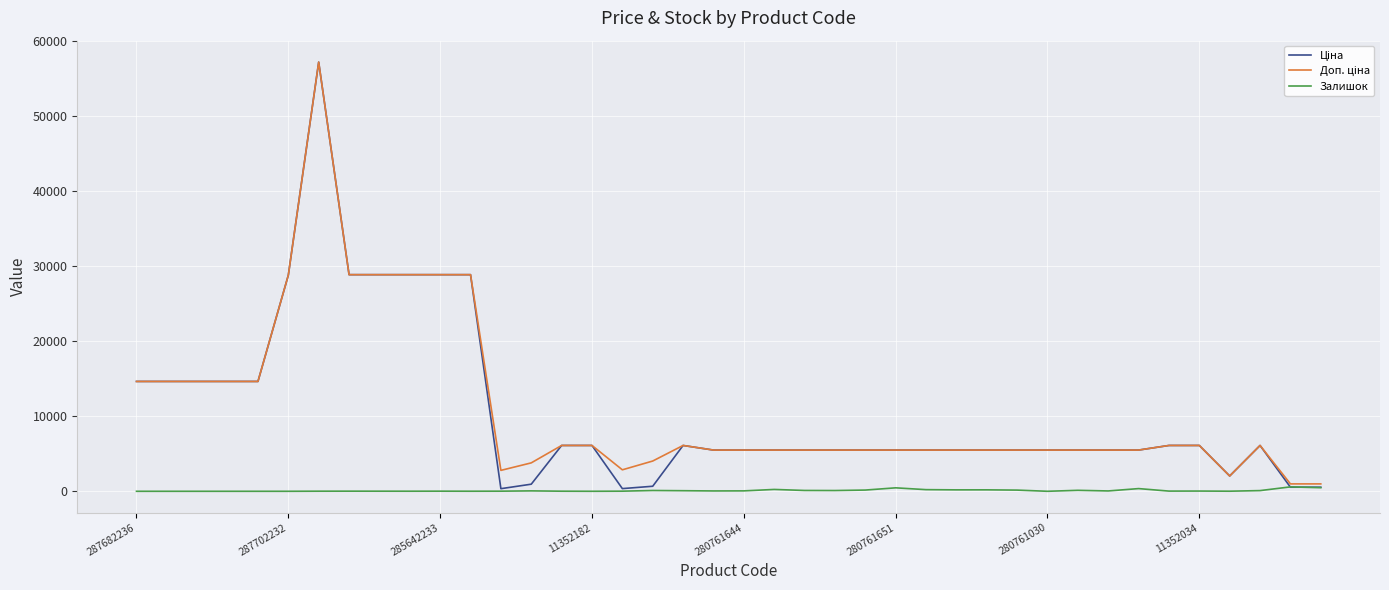

What is the difference between the second highest and second lowest values in the Доп. ціна series?

27904.1